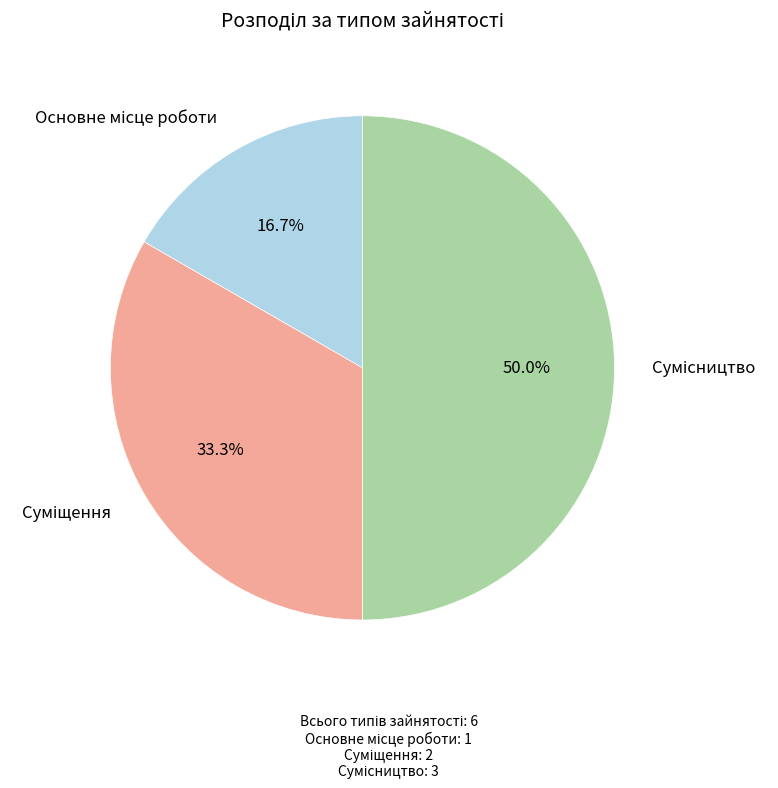

Approximately how many times larger is the value at Основне місце роботи compared to Суміщення?

0.5